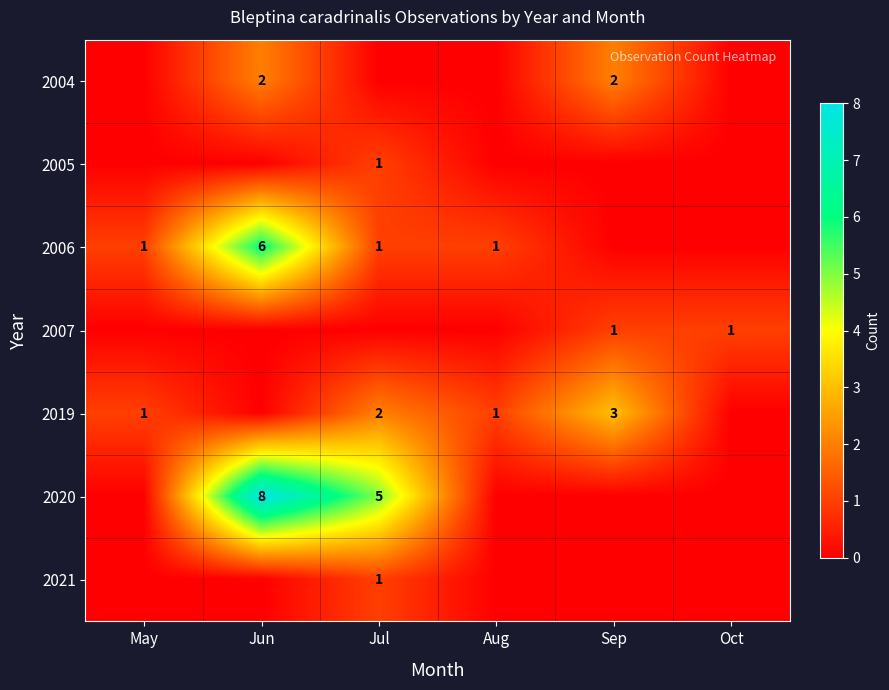

Is the value of 2020 at Jun greater than the value of 2006 at Jul?

Yes